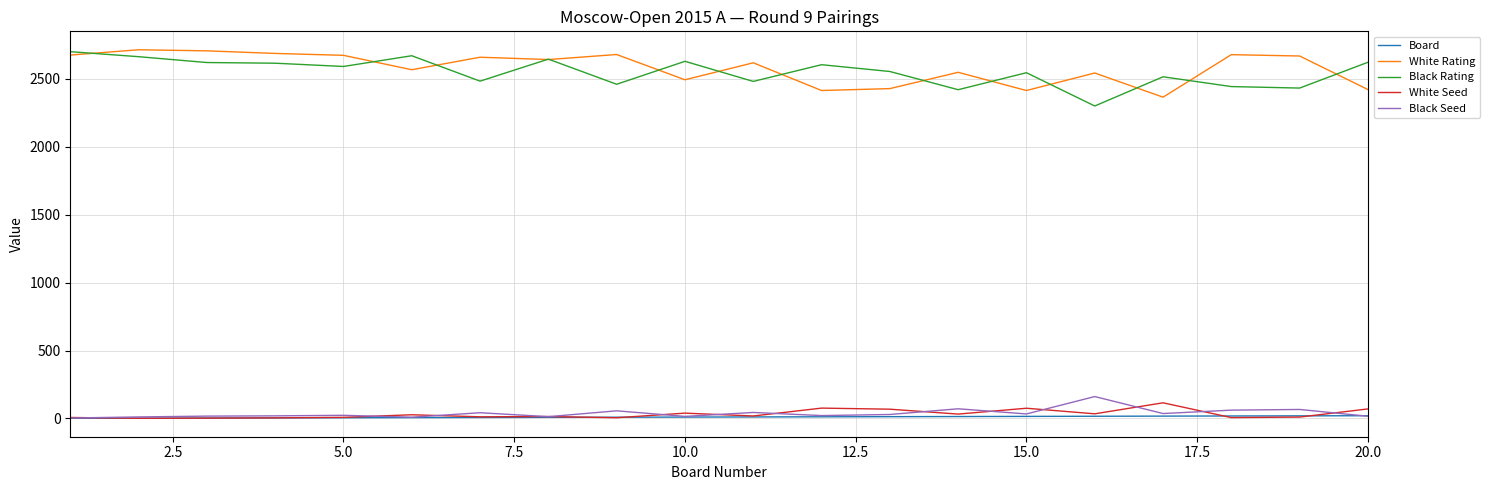

True or false: White Seed and White Rating cross at least once.

False